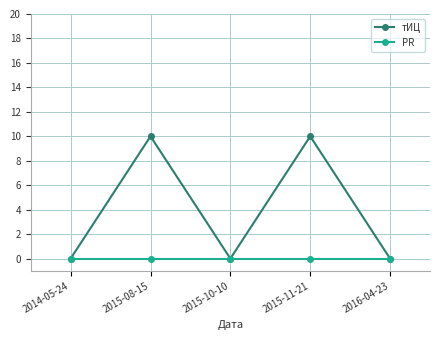

What is the label of the 3rd point from the right?

2015-10-10